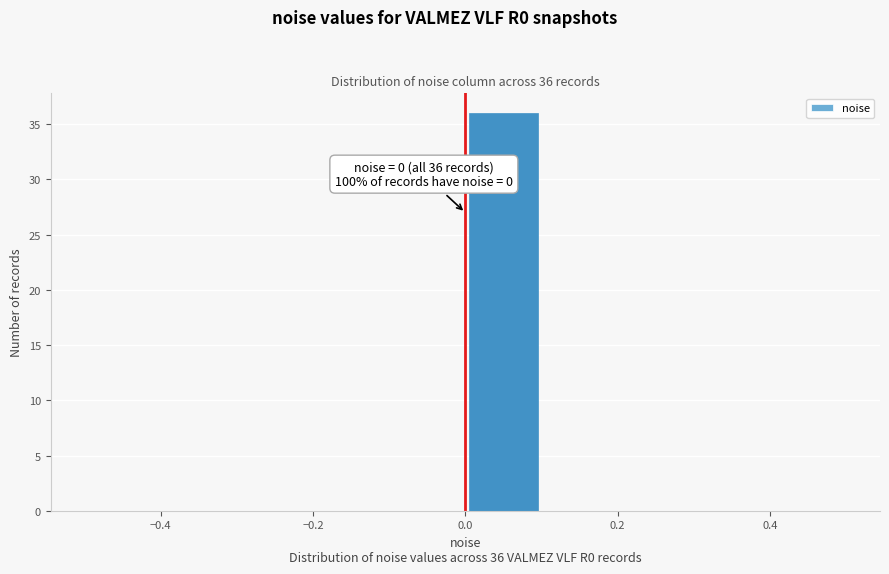

Which range on the x-axis has the tallest bar?

0.0 to 0.1